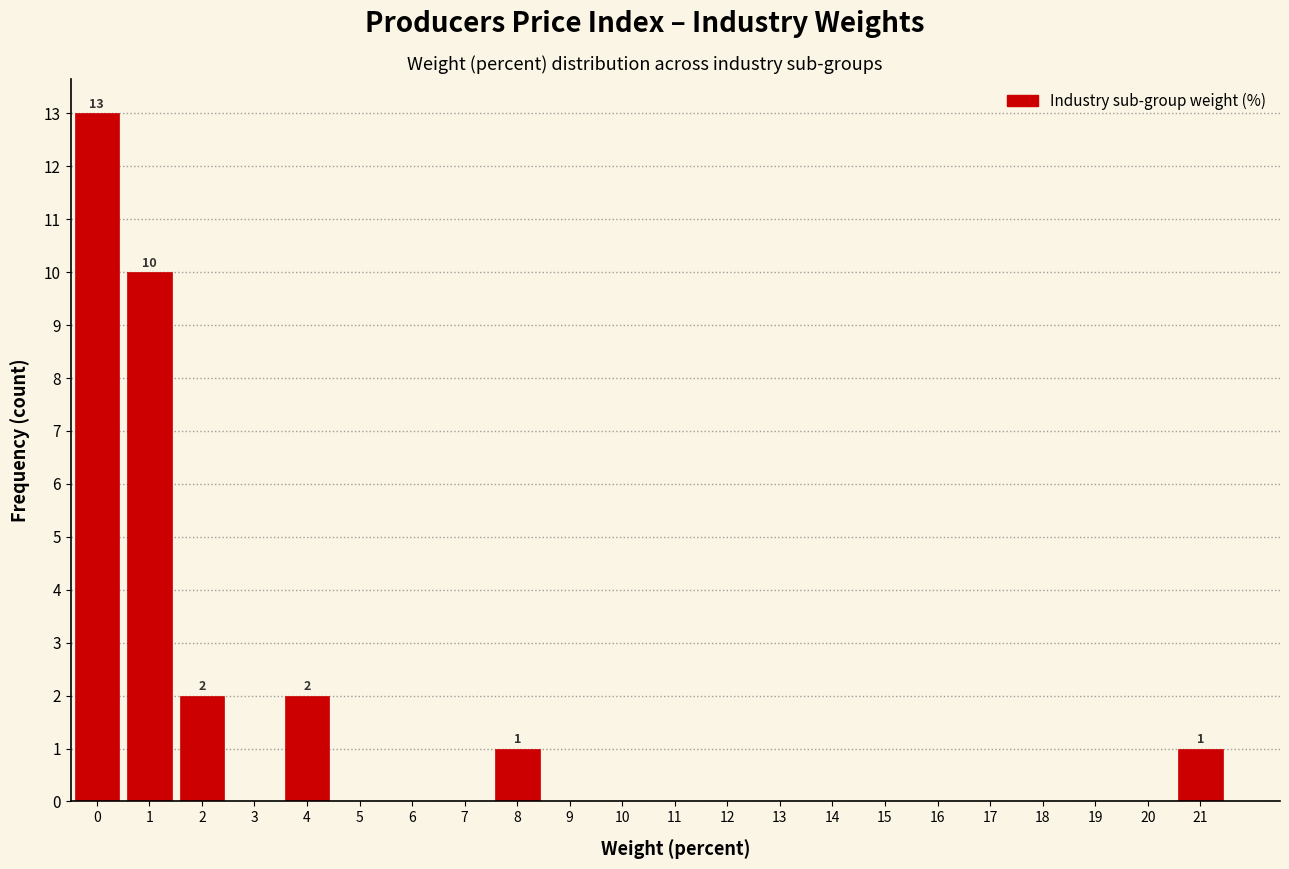

Reading left to right, extract all data points from this chart.

0=13	1=10	2=2	3=0	4=2	5=0	6=0	7=0	8=1	9=0	10=0	11=0	12=0	13=0	14=0	15=0	16=0	17=0	18=0	19=0	20=0	21=1